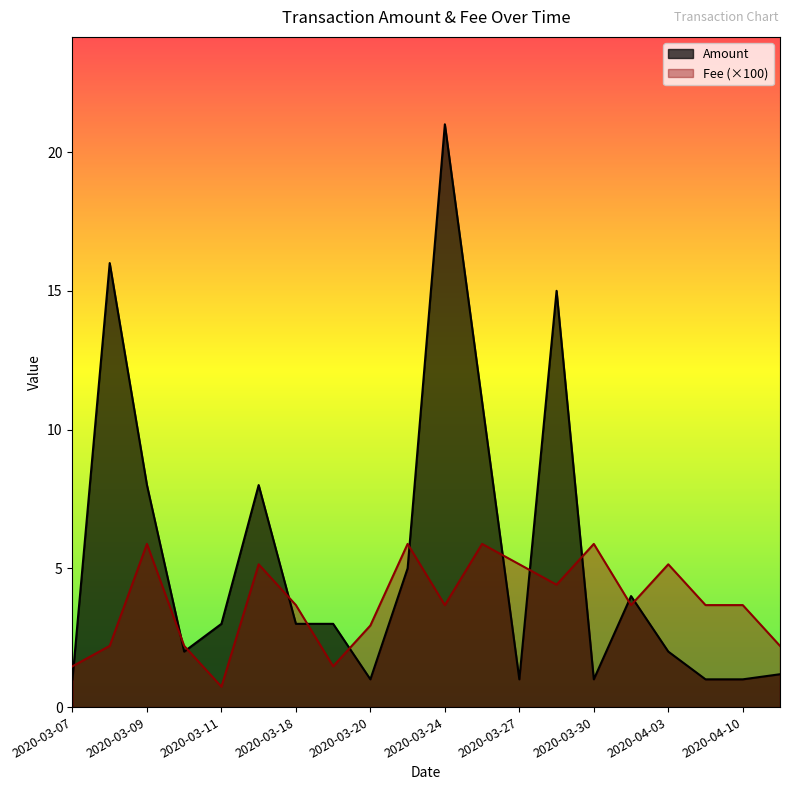

List the series in order of their peak value, lowest first.

Fee (×100), Amount